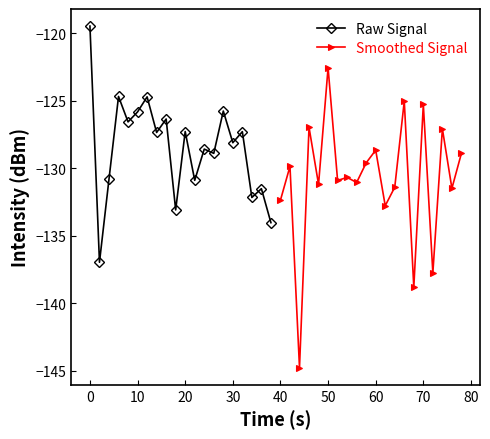

Reading right to left, transcribe all the data shown in this chart.

Raw Signal: -134.0	-131.5	-132.2	-127.3	-128.1	-125.8	-128.9	-128.6	-130.9	-127.3	-133.1	-126.4	-127.4	-124.7	-125.8	-126.6	-124.7	-130.8	-137.0	-119.5
Smoothed Signal: -128.9	-131.5	-127.1	-137.8	-125.3	-138.8	-125.0	-131.4	-132.8	-128.7	-129.6	-131.1	-130.7	-130.9	-122.6	-131.2	-127.0	-144.8	-129.9	-132.4